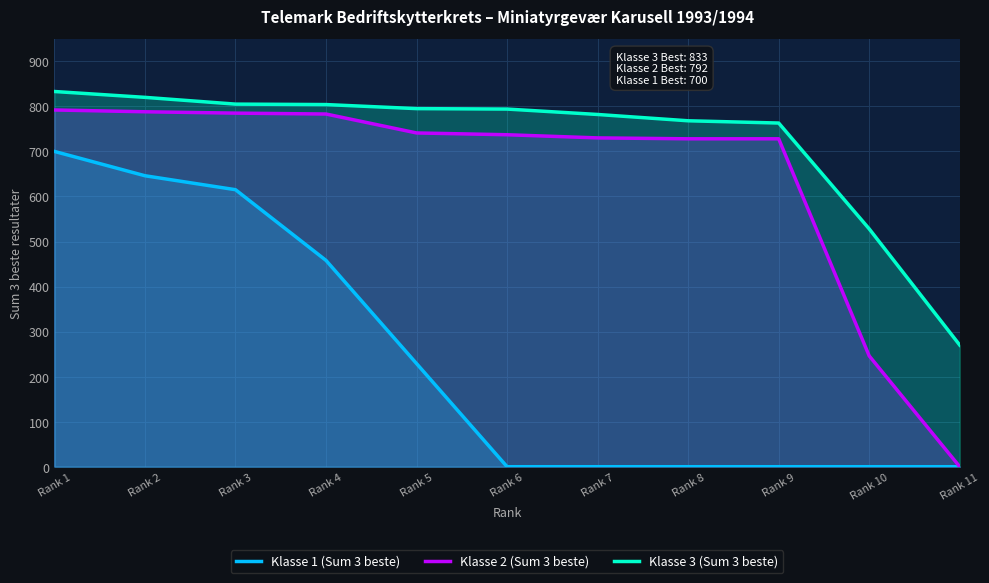

How many values in Klasse 1 (Sum 3 beste) are above zero?

5